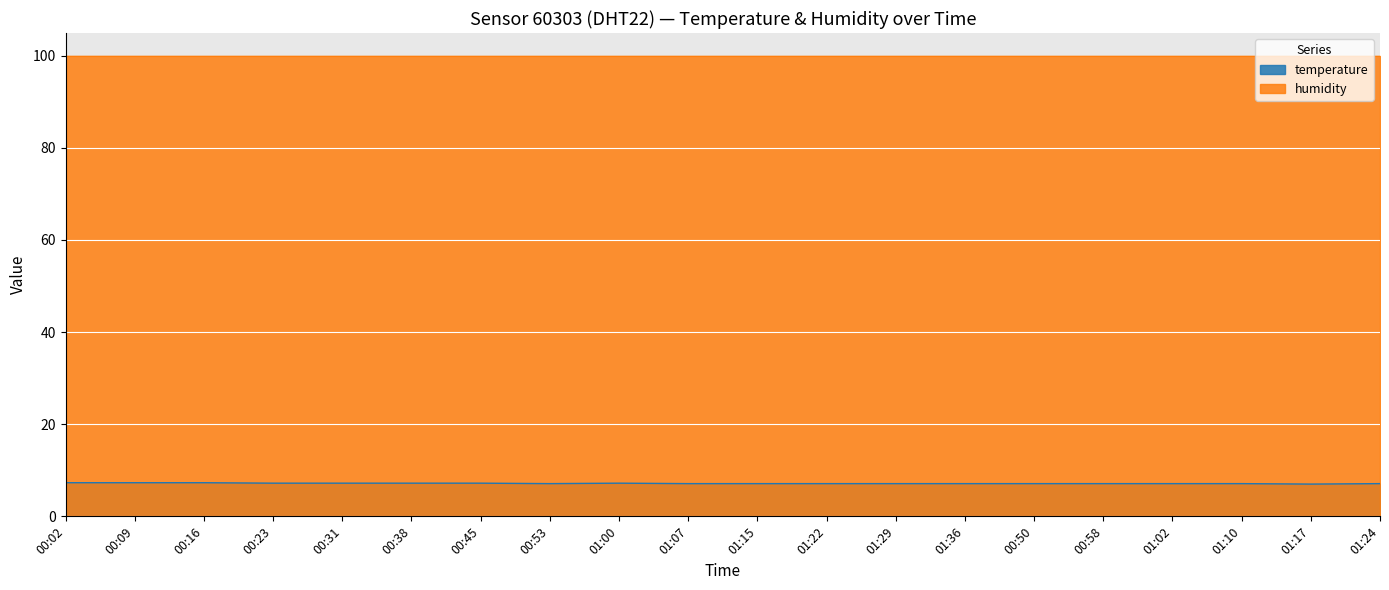

Between 01:17 and 00:45, which is larger?

00:45